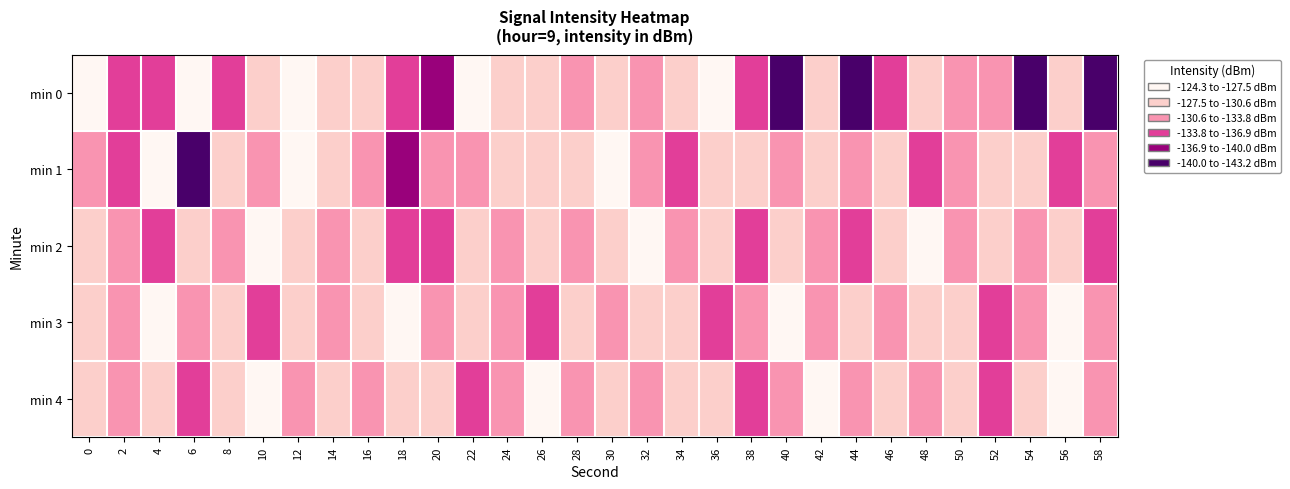

Reading left to right, extract all data points from this chart.

min 0: 0=-126.3	2=-134.3	4=-133.8	6=-124.3	8=-134.7	10=-129.5	12=-124.7	14=-127.5	16=-129.5	18=-134.3	20=-137.0	22=-127.4	24=-128.6	26=-128.9	28=-133.0	30=-130.2	32=-132.1	34=-129.6	36=-127.2	38=-135.8	40=-141.1	42=-128.8	44=-143.2	46=-135.2	48=-127.5	50=-132.5	52=-131.4	54=-141.0	56=-128.7	58=-140.6
min 1: 0=-131.4	2=-134.9	4=-124.9	6=-140.5	8=-129.1	10=-130.7	12=-125.7	14=-129.1	16=-131.0	18=-138.9	20=-133.0	22=-131.0	24=-128.0	26=-130.0	28=-129.0	30=-127.0	32=-132.0	34=-135.0	36=-128.0	38=-130.0	40=-131.0	42=-129.0	44=-133.0	46=-128.0	48=-135.0	50=-132.0	52=-130.0	54=-128.0	56=-134.0	58=-131.0
min 2: 0=-128.0	2=-131.0	4=-135.0	6=-129.0	8=-133.0	10=-127.0	12=-130.0	14=-132.0	16=-128.0	18=-134.0	20=-136.0	22=-129.0	24=-131.0	26=-128.0	28=-133.0	30=-130.0	32=-127.0	34=-132.0	36=-129.0	38=-135.0	40=-128.0	42=-131.0	44=-134.0	46=-130.0	48=-127.0	50=-133.0	52=-129.0	54=-131.0	56=-128.0	58=-135.0
min 3: 0=-130.0	2=-133.0	4=-127.0	6=-131.0	8=-128.0	10=-134.0	12=-129.0	14=-132.0	16=-130.0	18=-127.0	20=-133.0	22=-128.0	24=-131.0	26=-135.0	28=-129.0	30=-132.0	32=-130.0	34=-128.0	36=-134.0	38=-131.0	40=-127.0	42=-133.0	44=-129.0	46=-132.0	48=-130.0	50=-128.0	52=-134.0	54=-131.0	56=-127.0	58=-133.0
min 4: 0=-129.0	2=-132.0	4=-128.0	6=-134.0	8=-130.0	10=-127.0	12=-133.0	14=-129.0	16=-132.0	18=-130.0	20=-128.0	22=-134.0	24=-131.0	26=-127.0	28=-133.0	30=-129.0	32=-132.0	34=-130.0	36=-128.0	38=-134.0	40=-131.0	42=-127.0	44=-133.0	46=-129.0	48=-132.0	50=-128.0	52=-134.0	54=-130.0	56=-127.0	58=-131.0